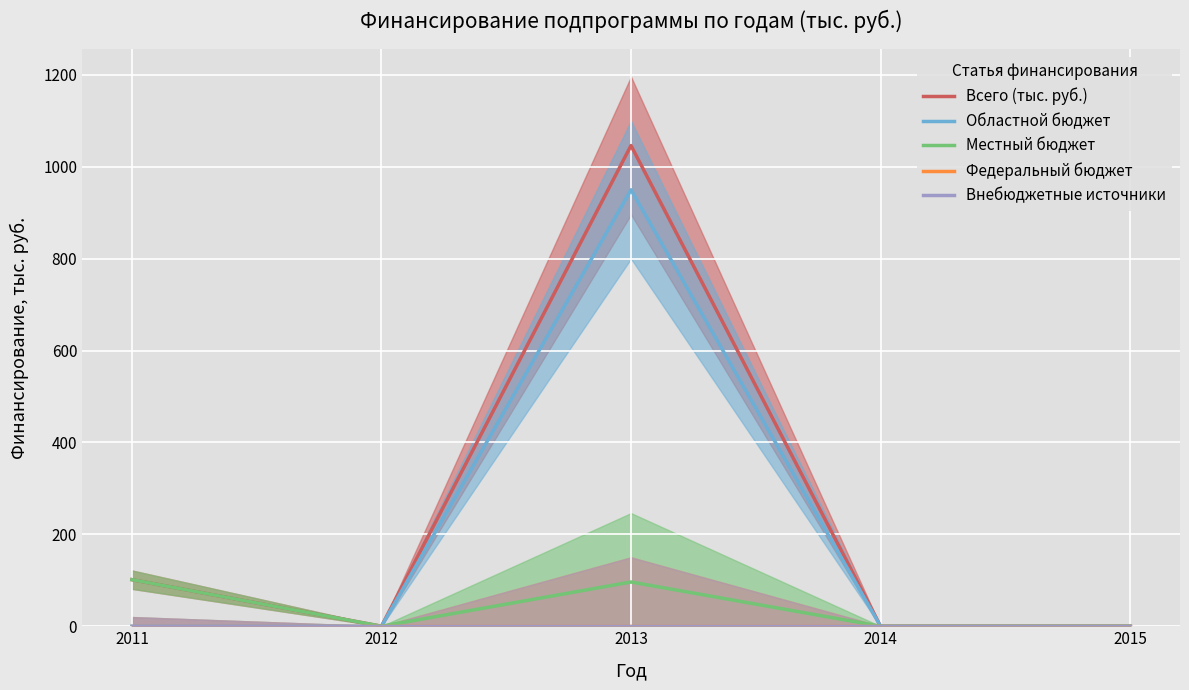

Where is Всего (тыс. руб.) nearest to the value 523?

2011